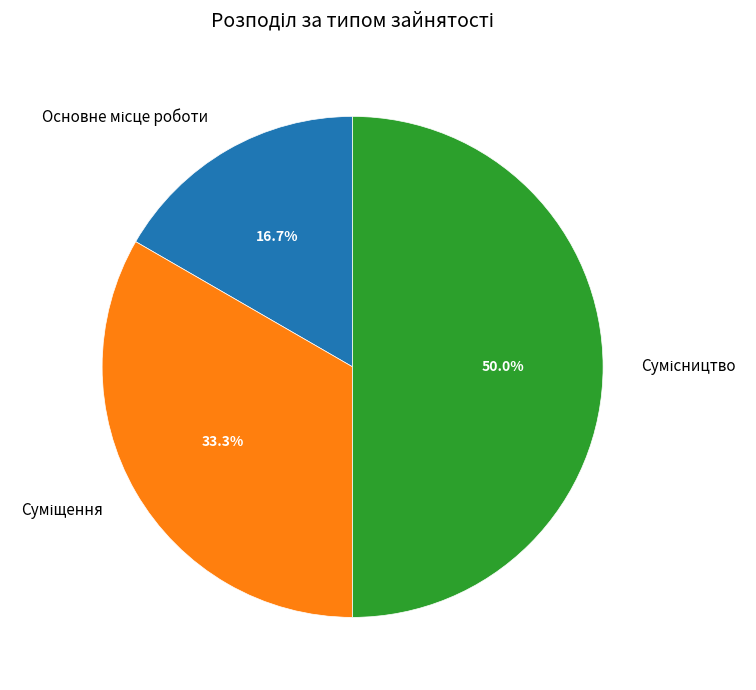

To the nearest percent, what is the difference between the largest and smallest slice percentages?

33%